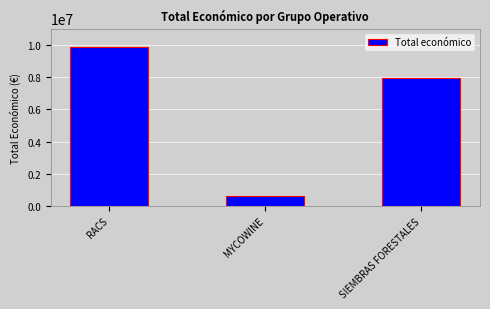

What is the average value?

6139213.5